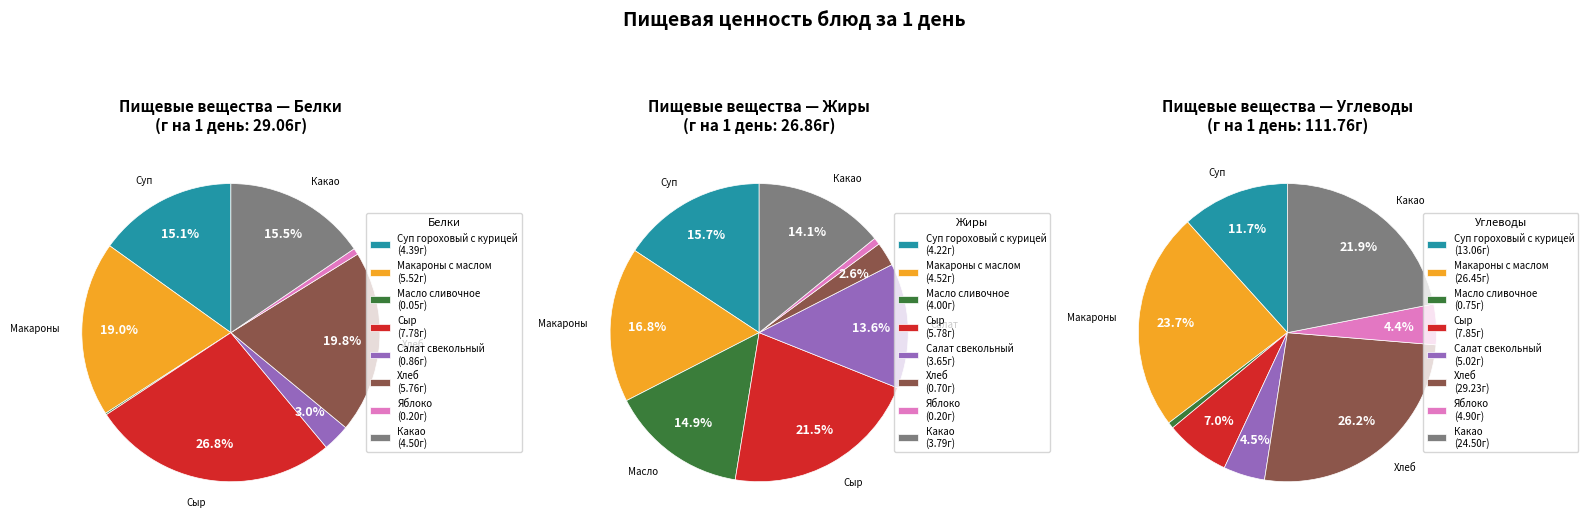

To the nearest percent, what is the combined percentage of Масло сливочное and Сыр?

27%